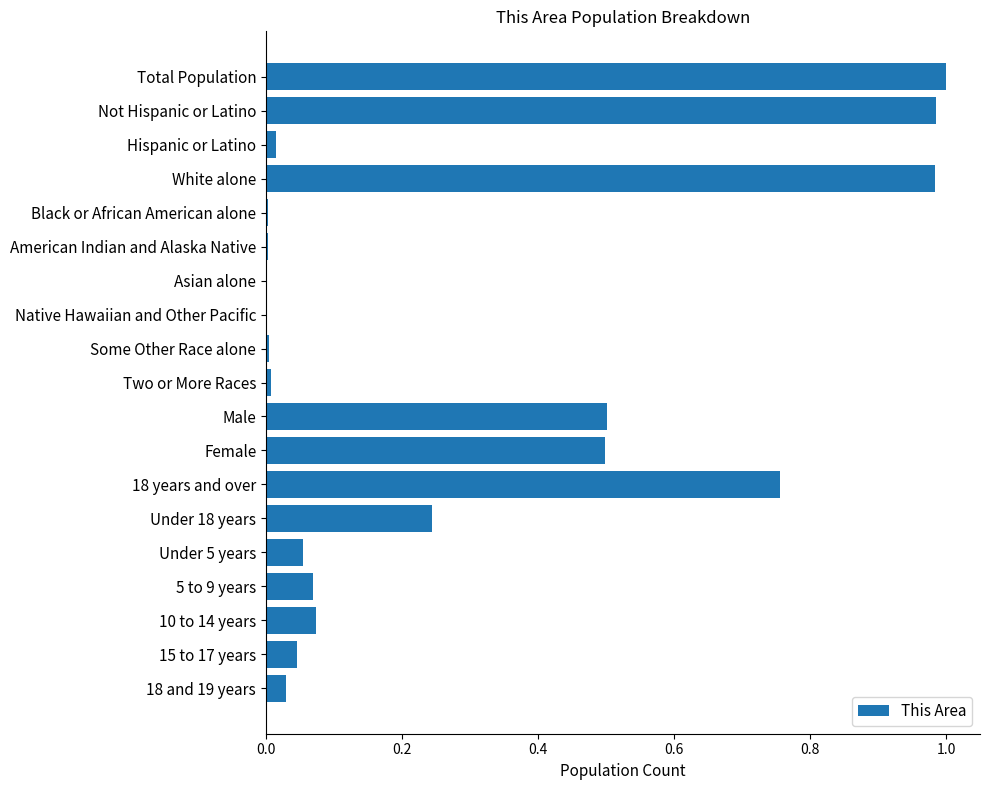

Read the value at Male.

0.5